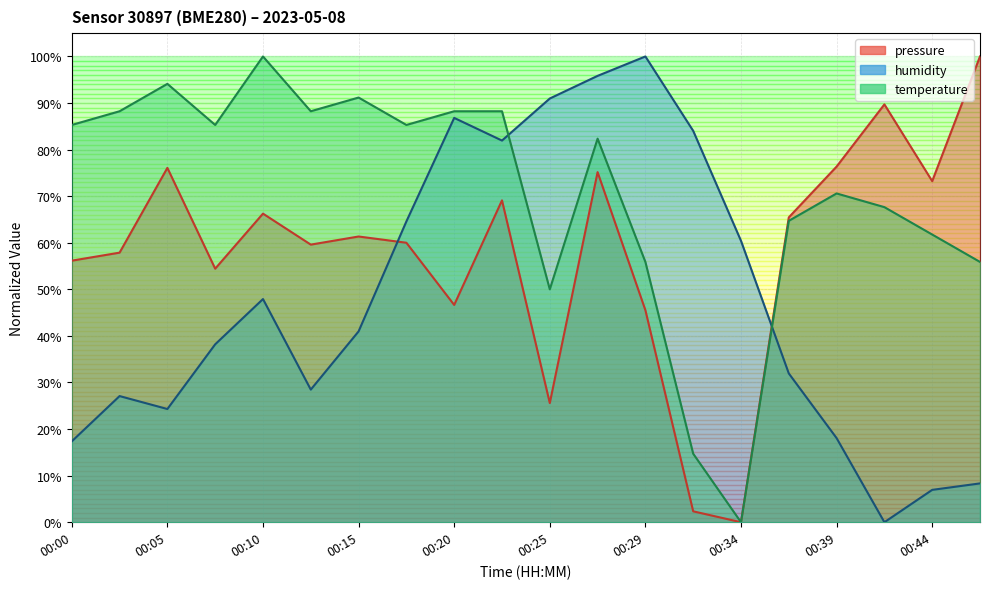

Which series has the largest range (max minus min)?

pressure